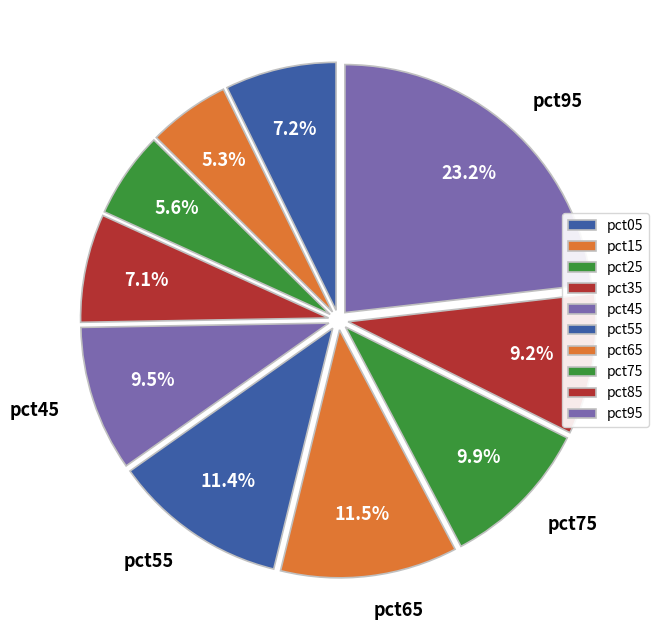

Is the sum of pct55 and pct75 greater than half?

No